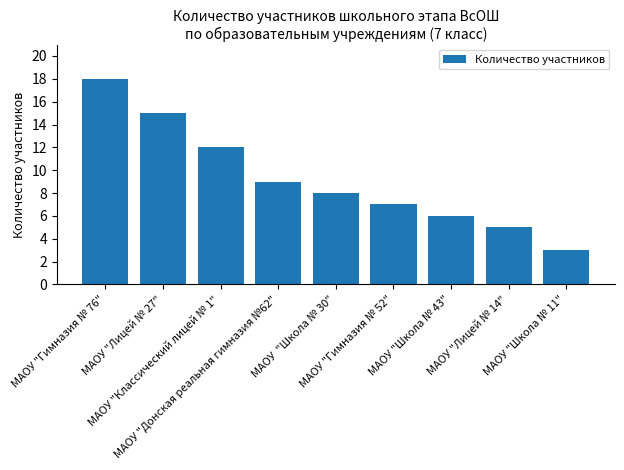

How many bars are there in total?

9